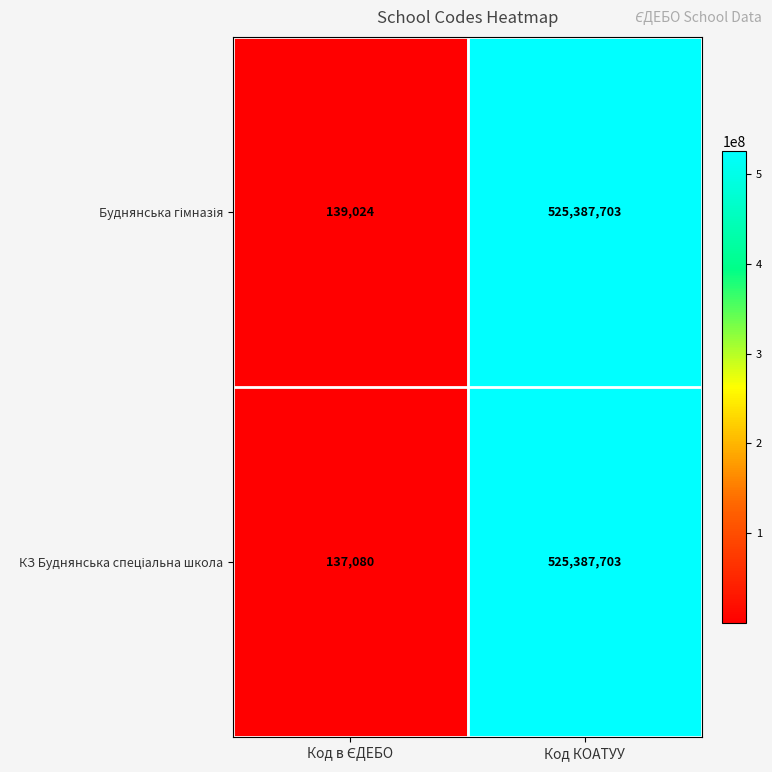

At which category is the sum across all series the highest?

Код КОАТУУ